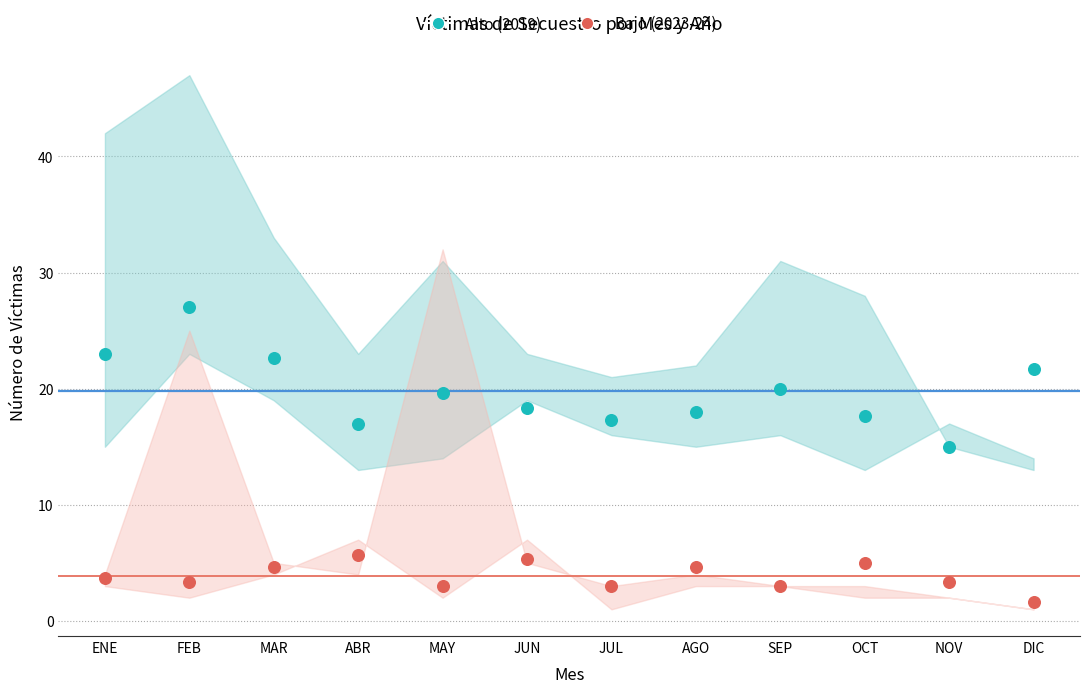

Across all series, what Y value is closest to 14?

15.0